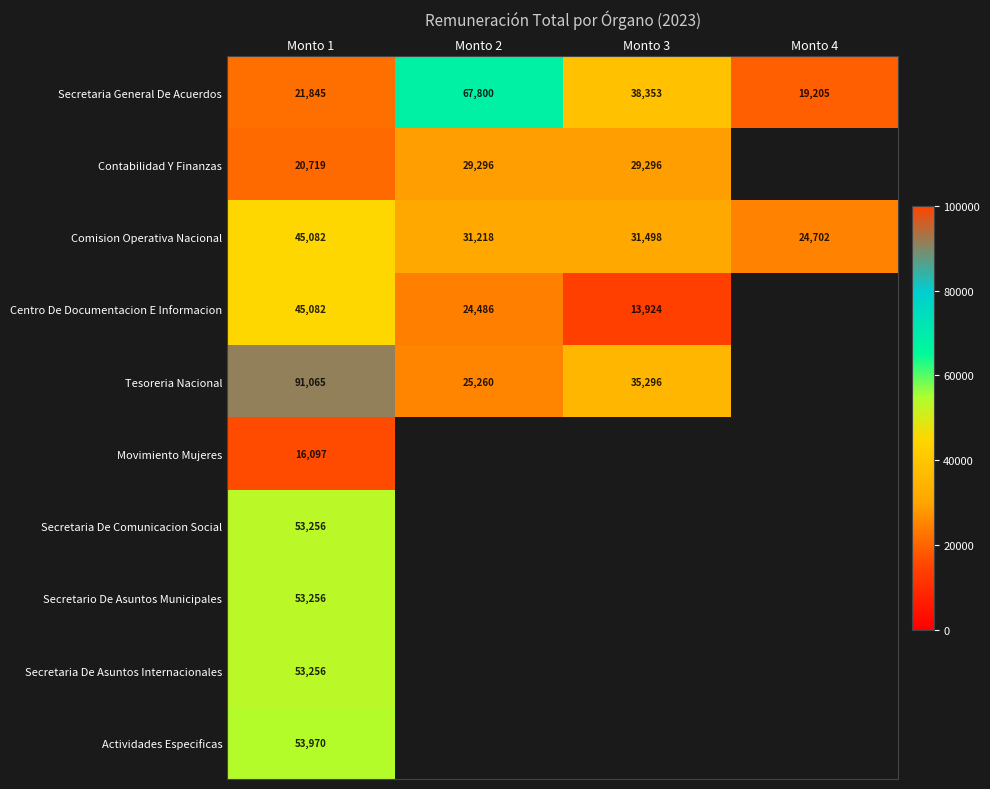

What is the greatest value displayed?

91065.0